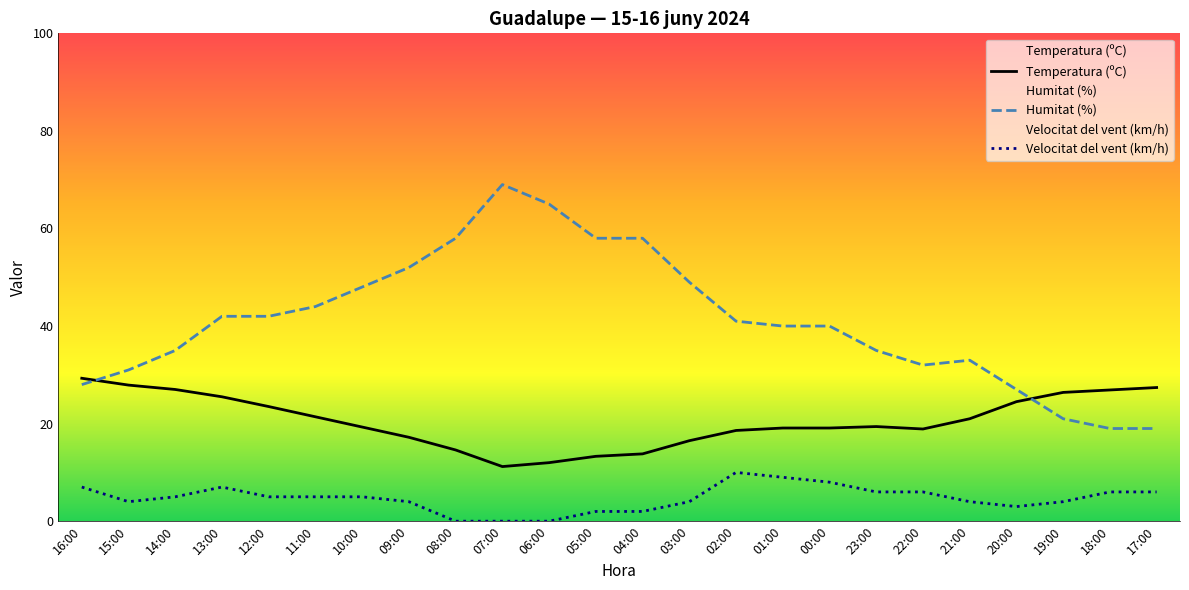

What is the value of the Velocitat del vent (km/h) point at the 17th from the left?

8.0